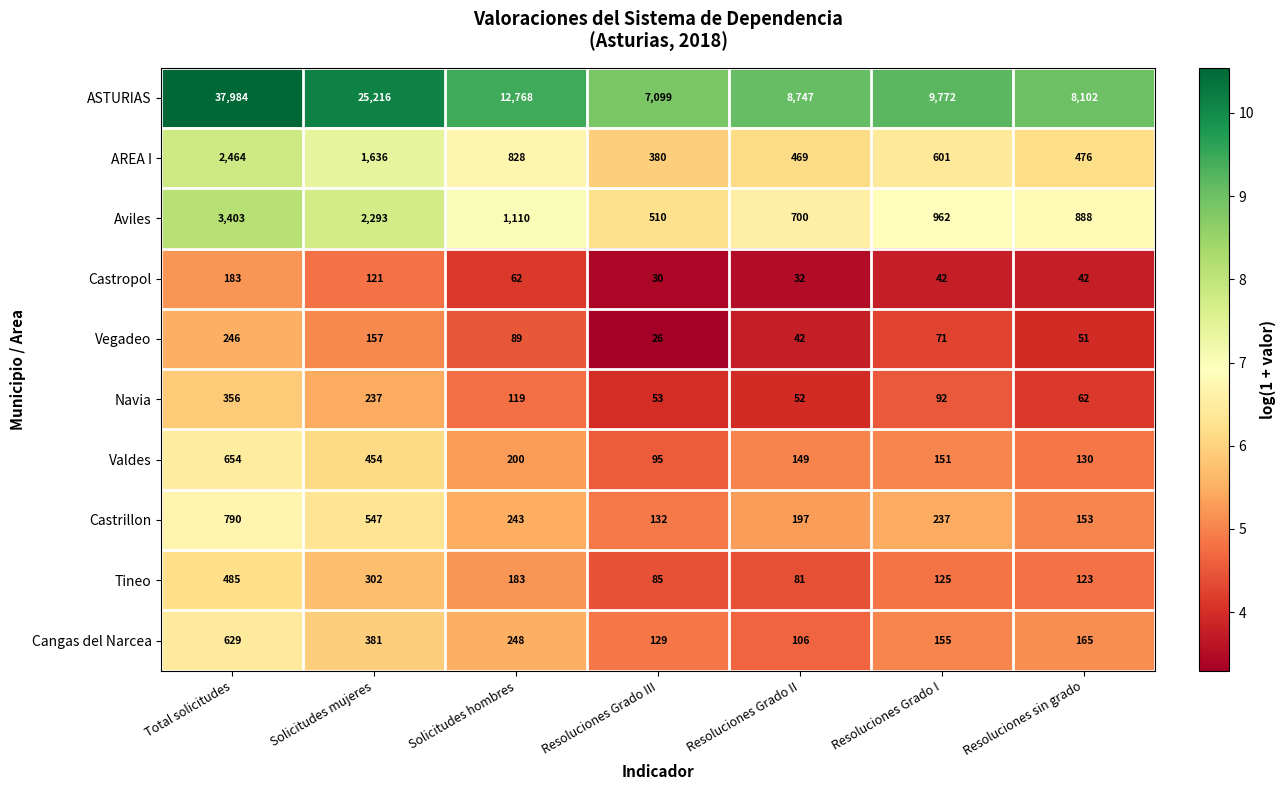

What is the maximum value shown in the chart?

37984